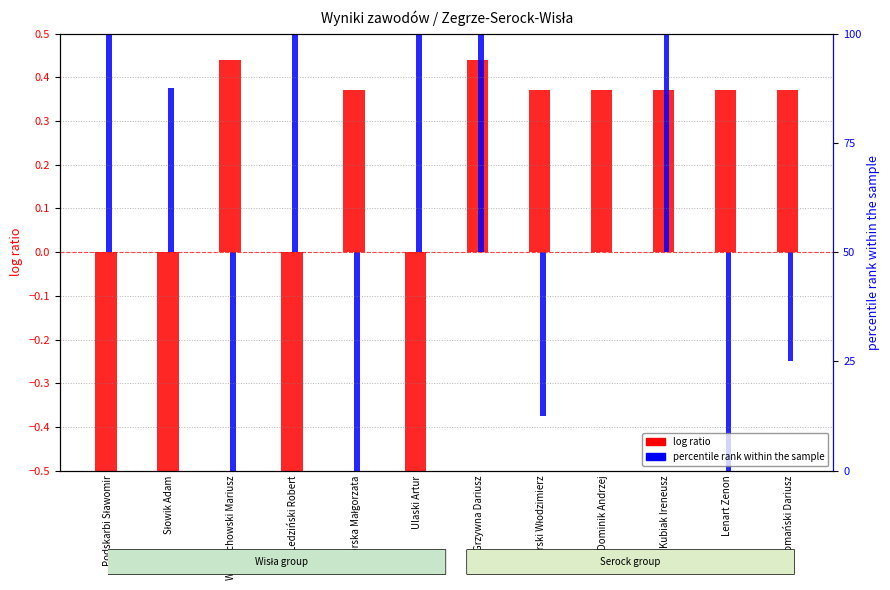

What is the difference between the Wisła (log ratio) values at Ledziński Robert and Kubiak Ireneusz?

1.1